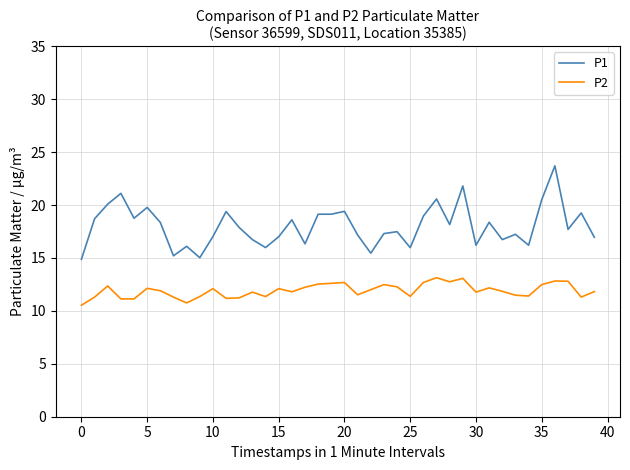

True or false: P1 and P2 cross at least once.

False